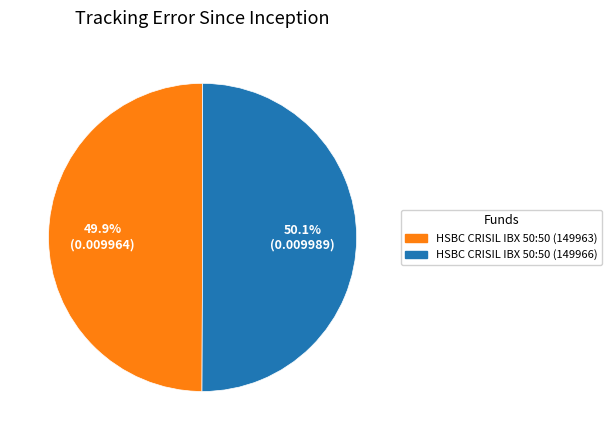

How many slices are in this pie chart?

2